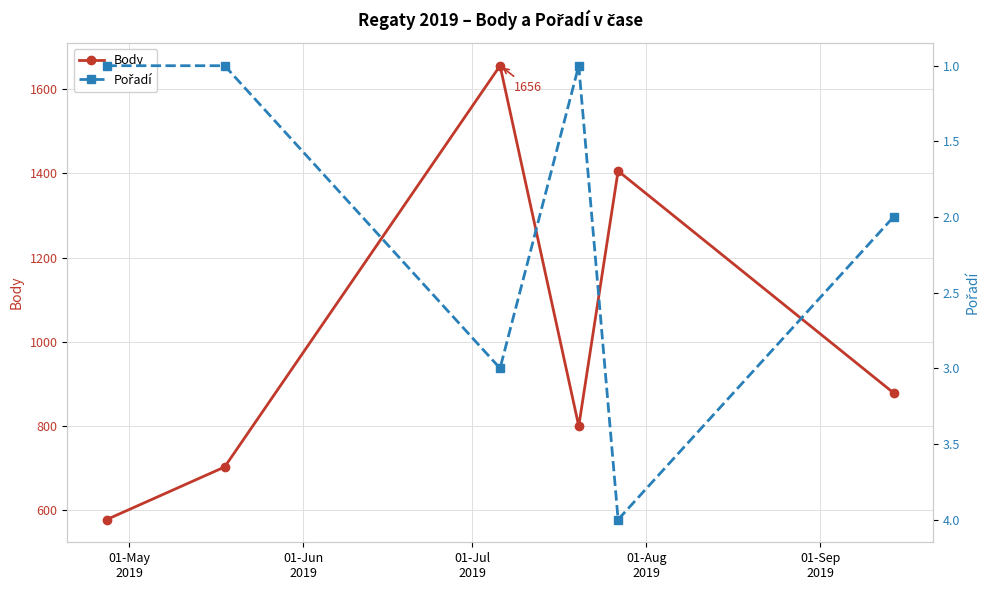

True or false: Body and Pořadí cross at least once.

False